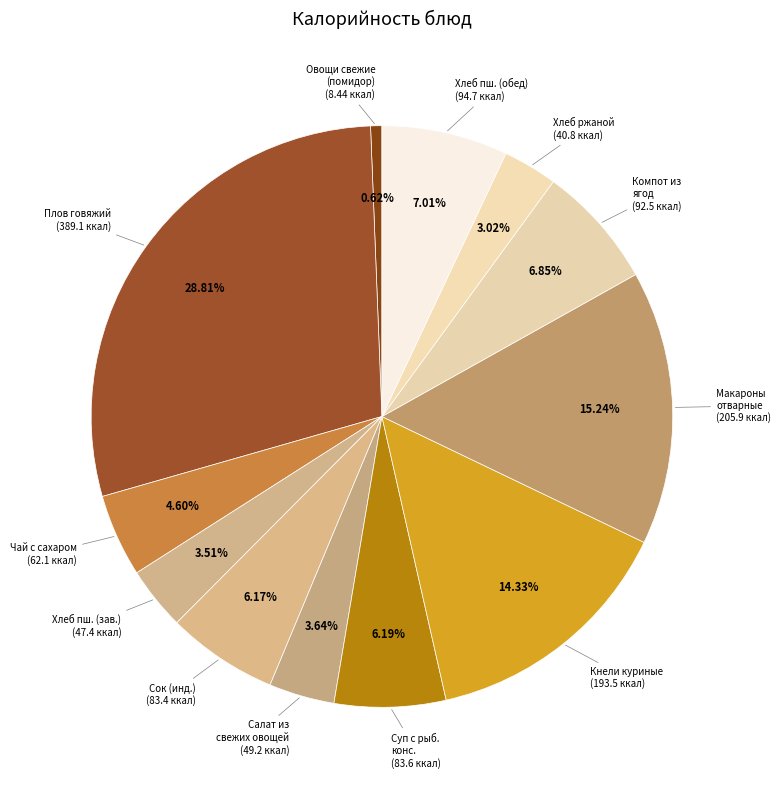

How many slices are in this pie chart?

12